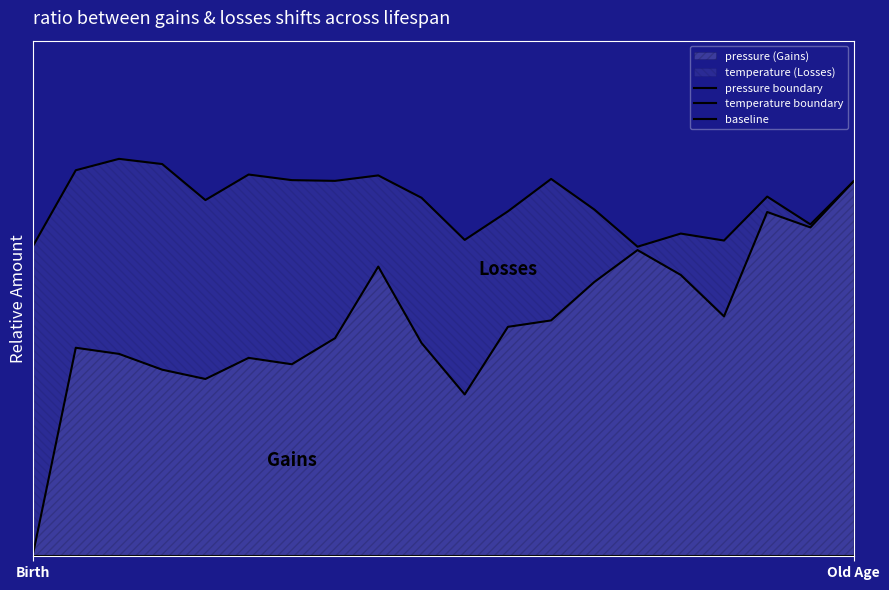

True or false: baseline and temperature boundary intersect in this chart.

False